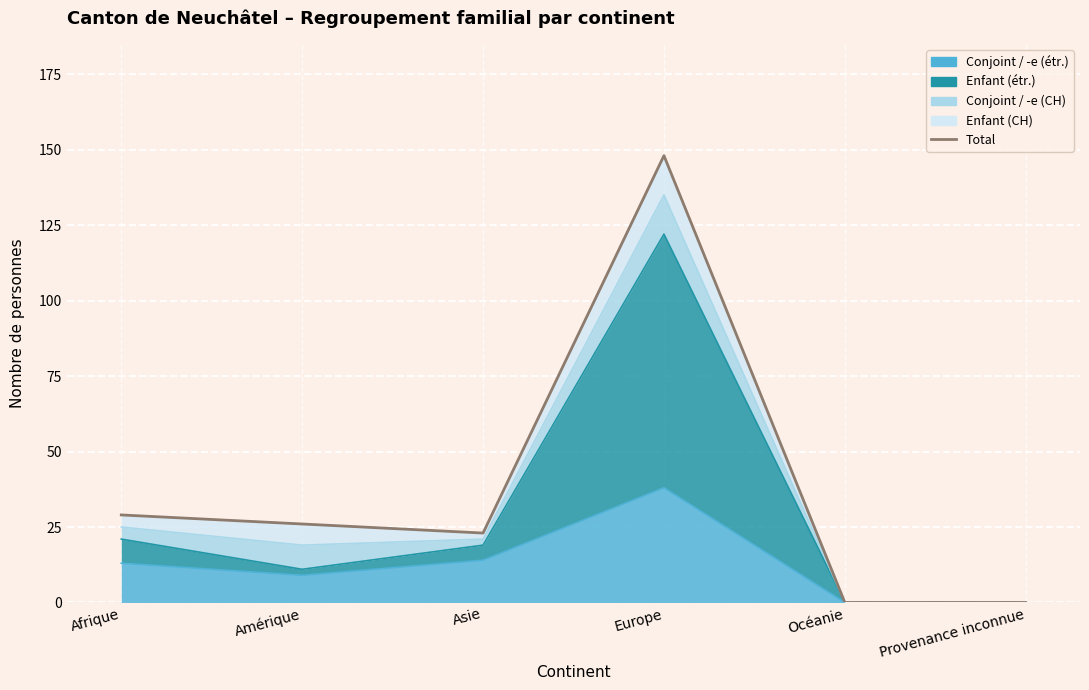

True or false: there are more than 2 points higher than both neighbors.

False